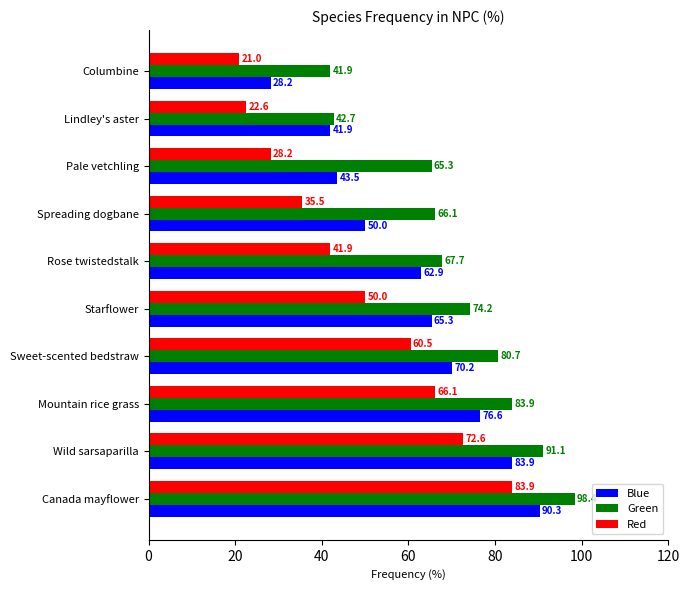

At how many categories does at least one series exceed 59?

8